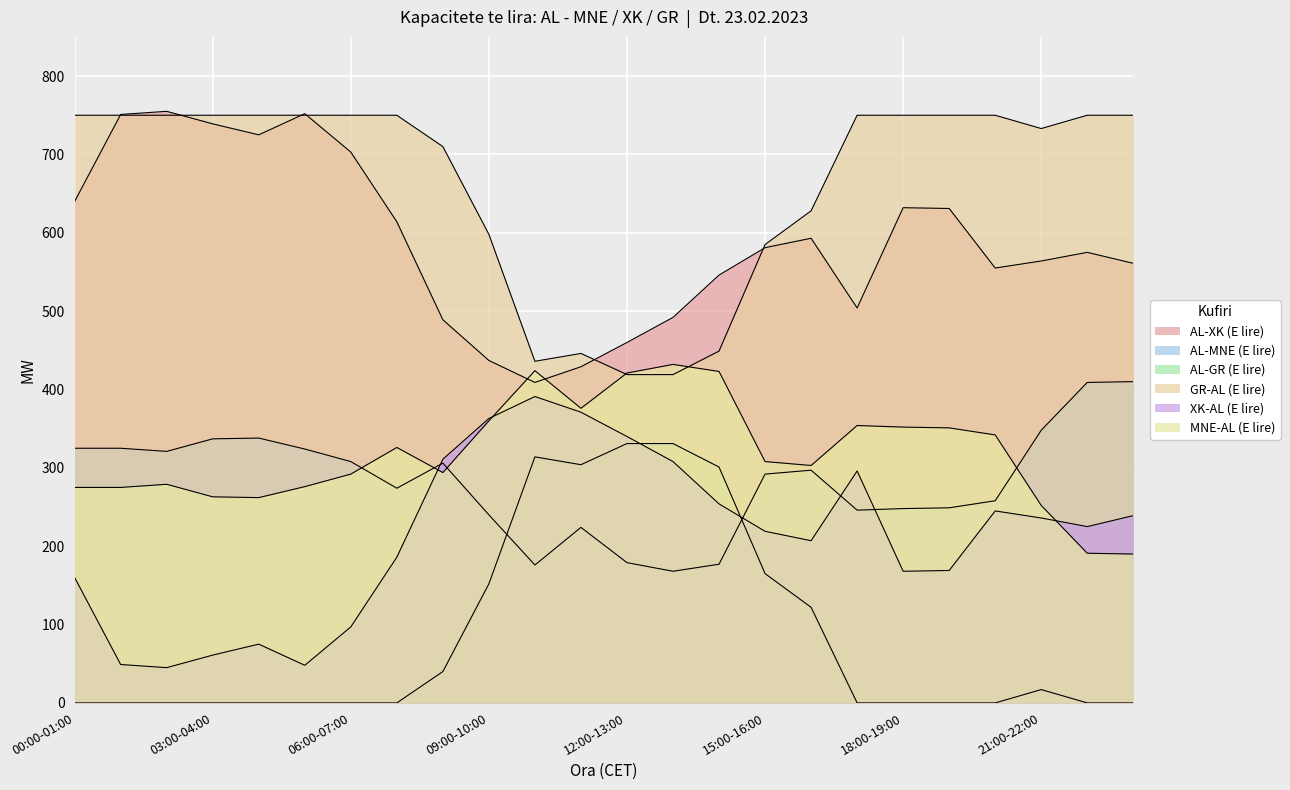

How many data points in GR-AL (E lire) are less than 750?

10